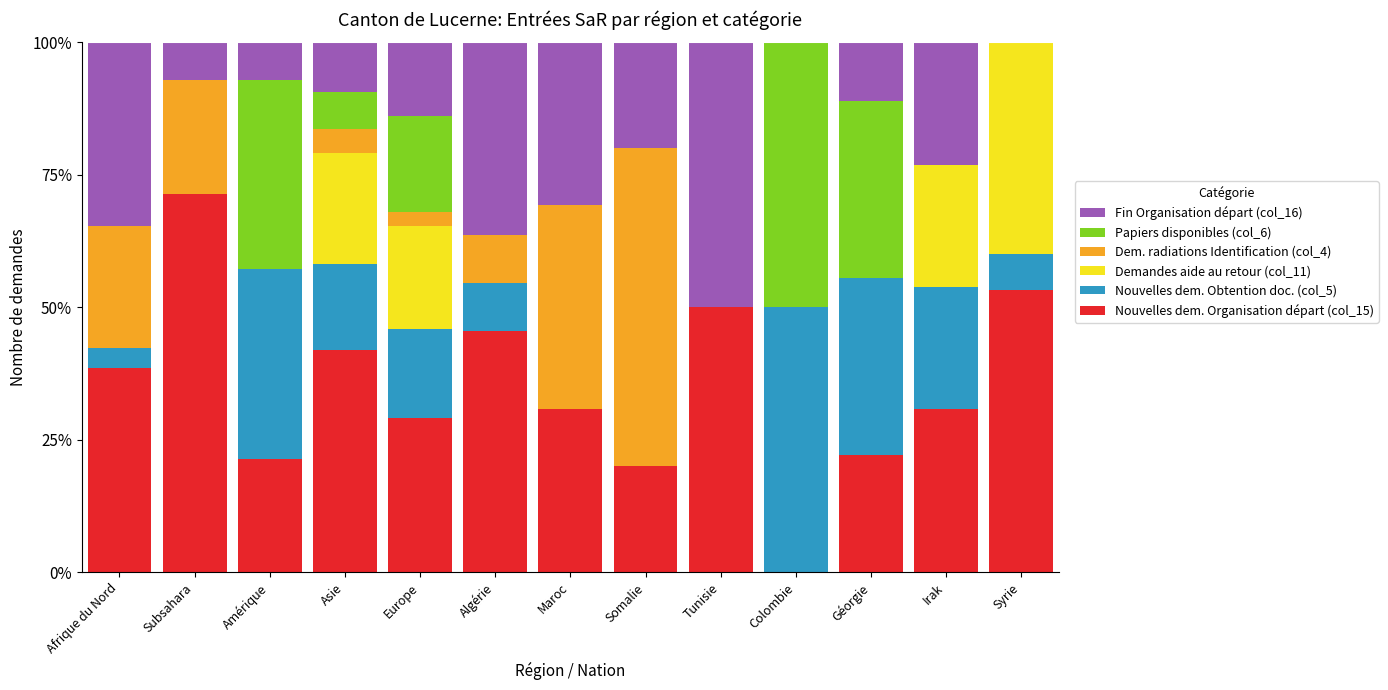

What is the highest value of the Nouvelles dem. Organisation départ (col_15) series?

71.4